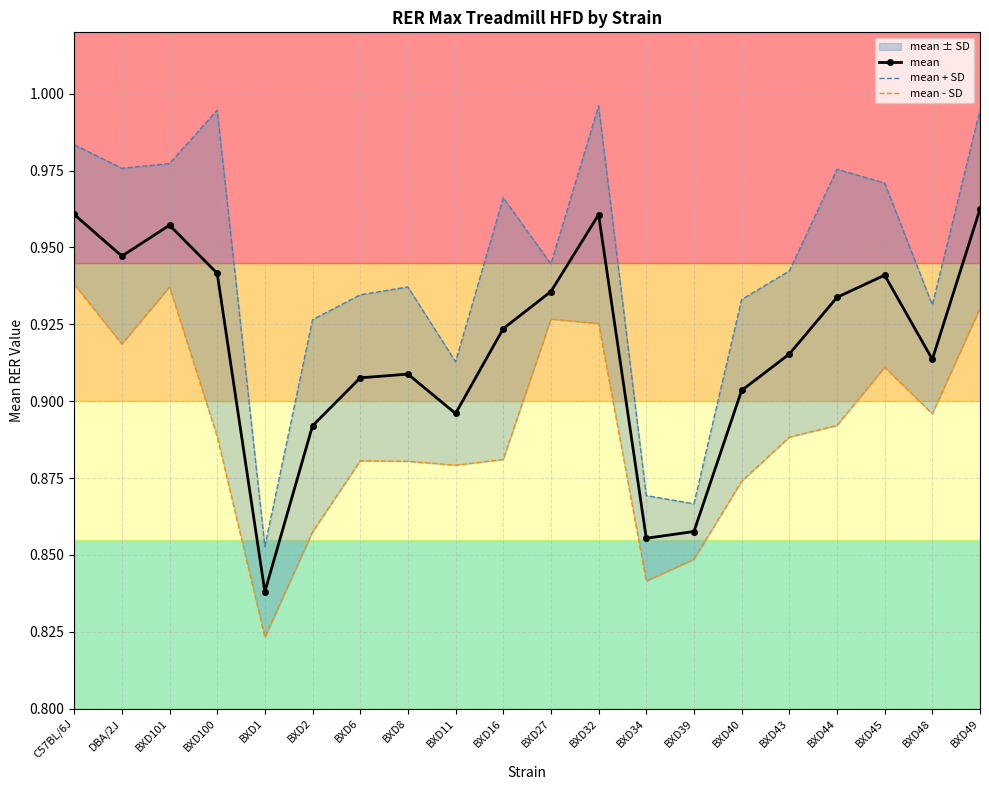

How many mean - SD values are between 0 and 1?

20